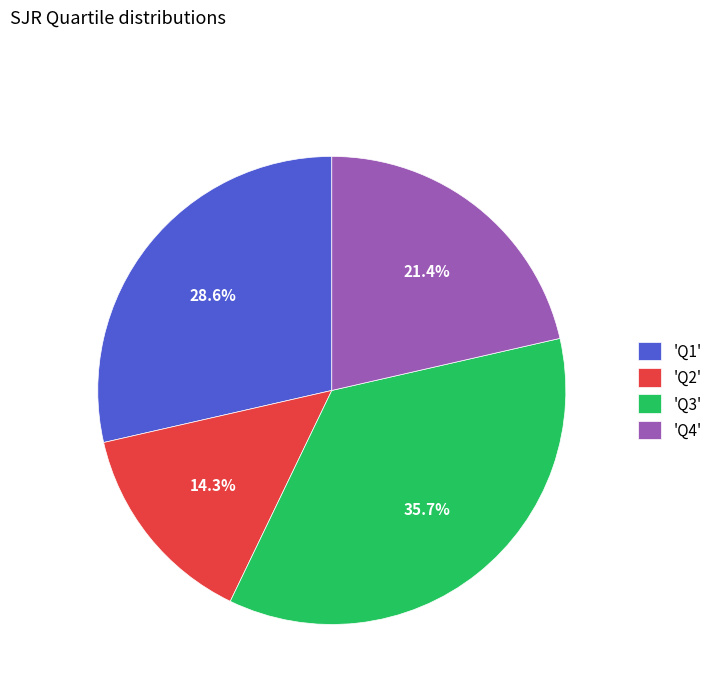

Is there any slice that represents more than half of the pie?

No